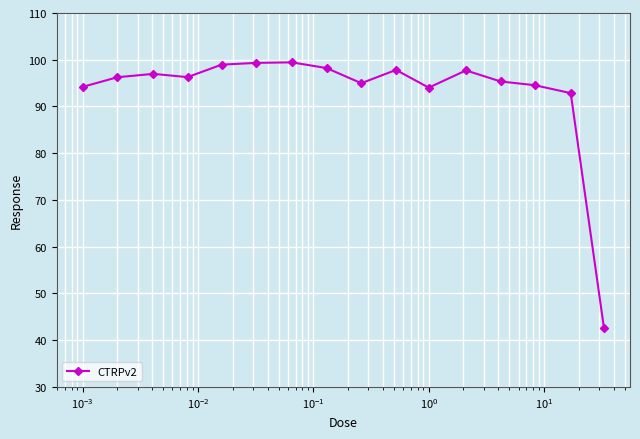

What is the maximum value shown in the chart?

99.4